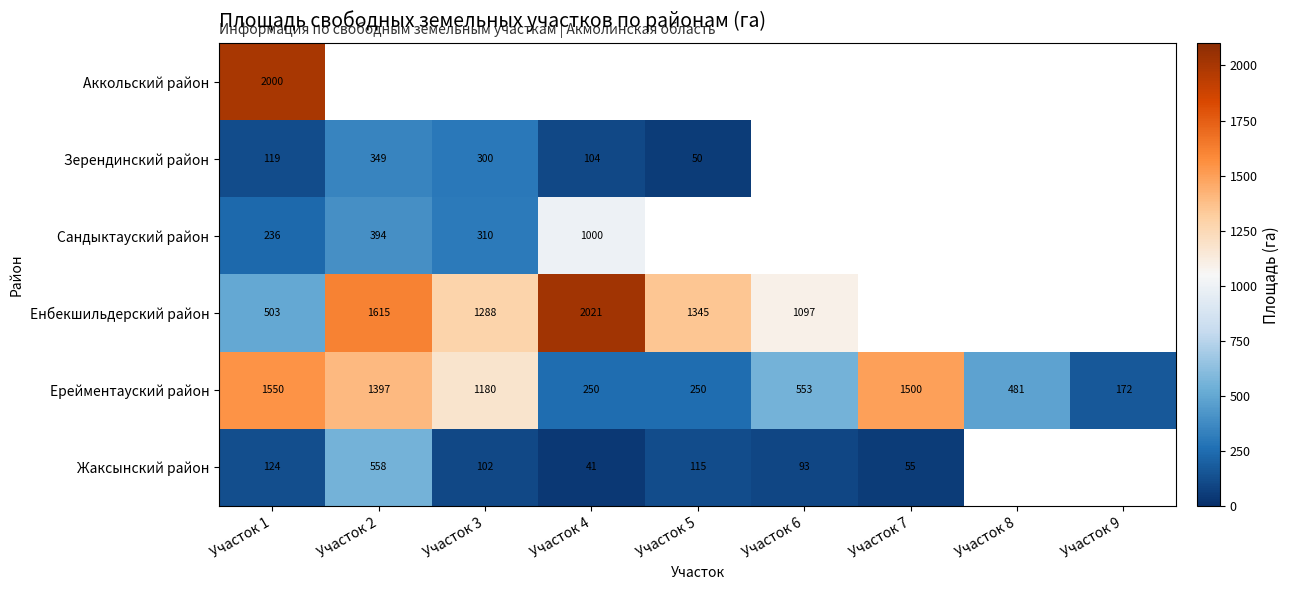

Count the number of categories in the chart.

9